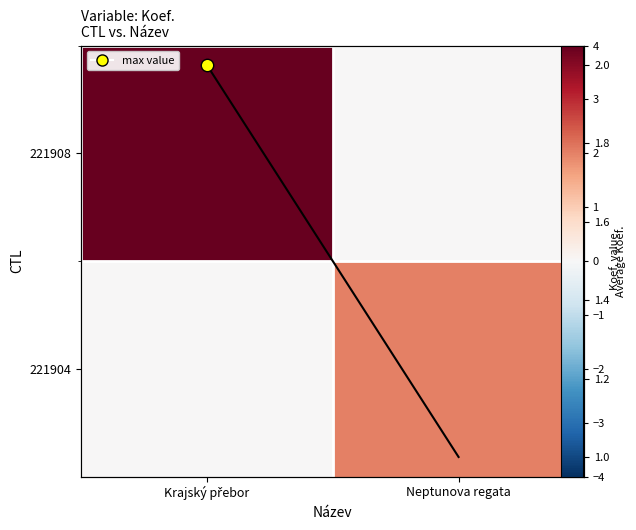

At which category is the sum across all series the highest?

Krajský přebor